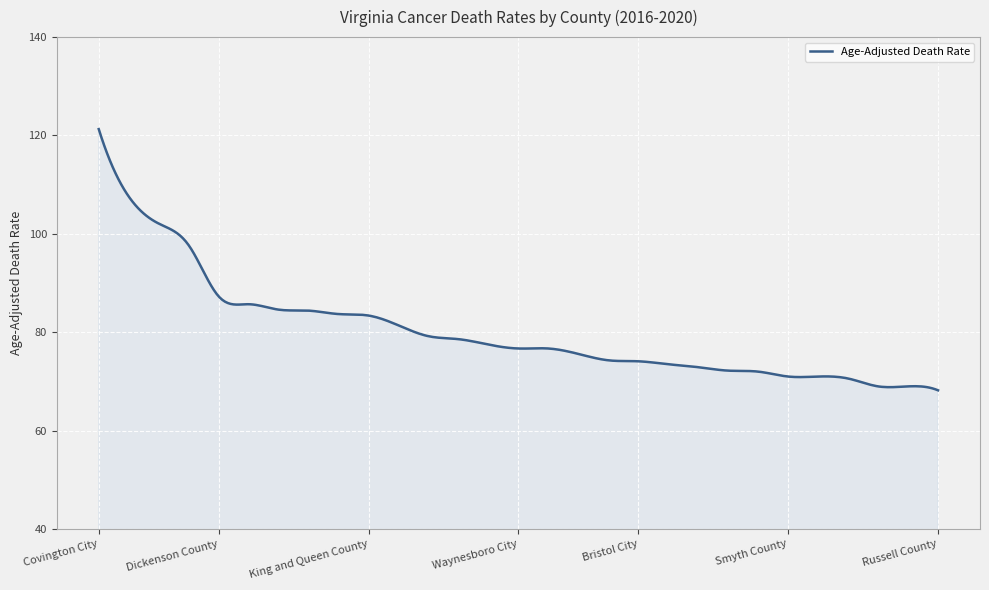

What is the difference between the maximum and minimum values?

53.1